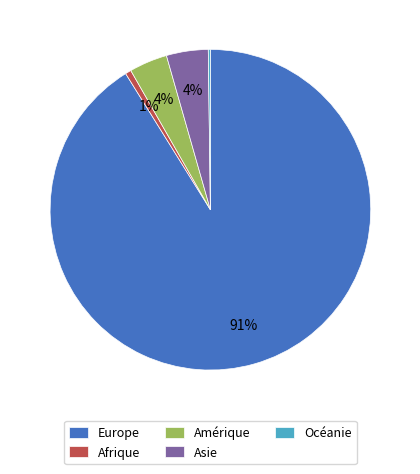

Which slice is the largest?

Europe